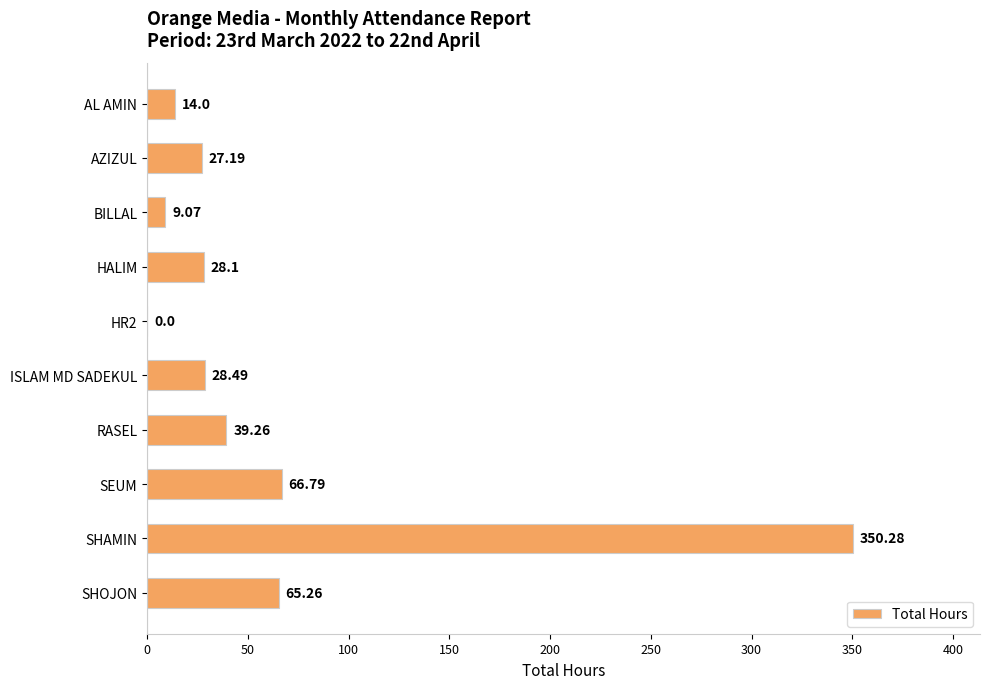

Which category has the highest value across all series?

SHAMIN